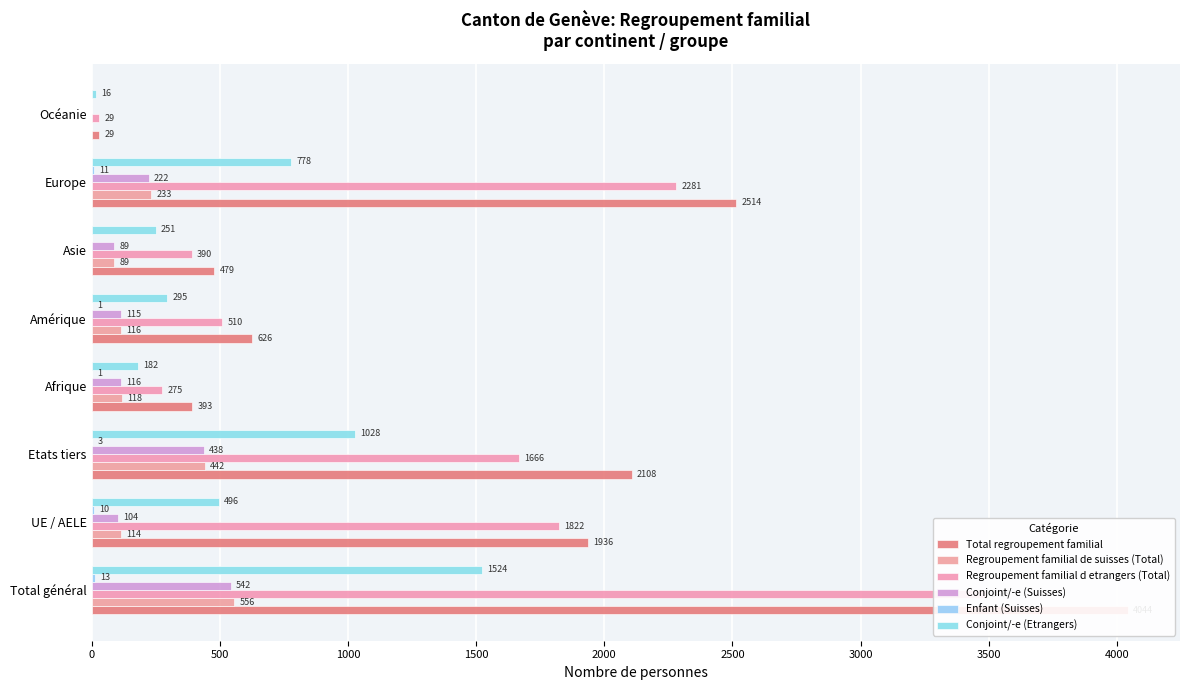

How many data points in Regroupement familial d etrangers (Total) are above 1666?

3